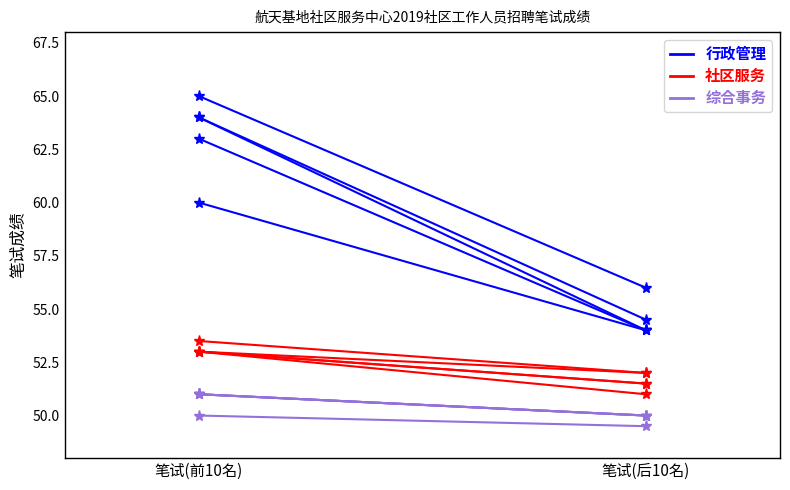

What is the sum of all 行政管理 values?

121.0